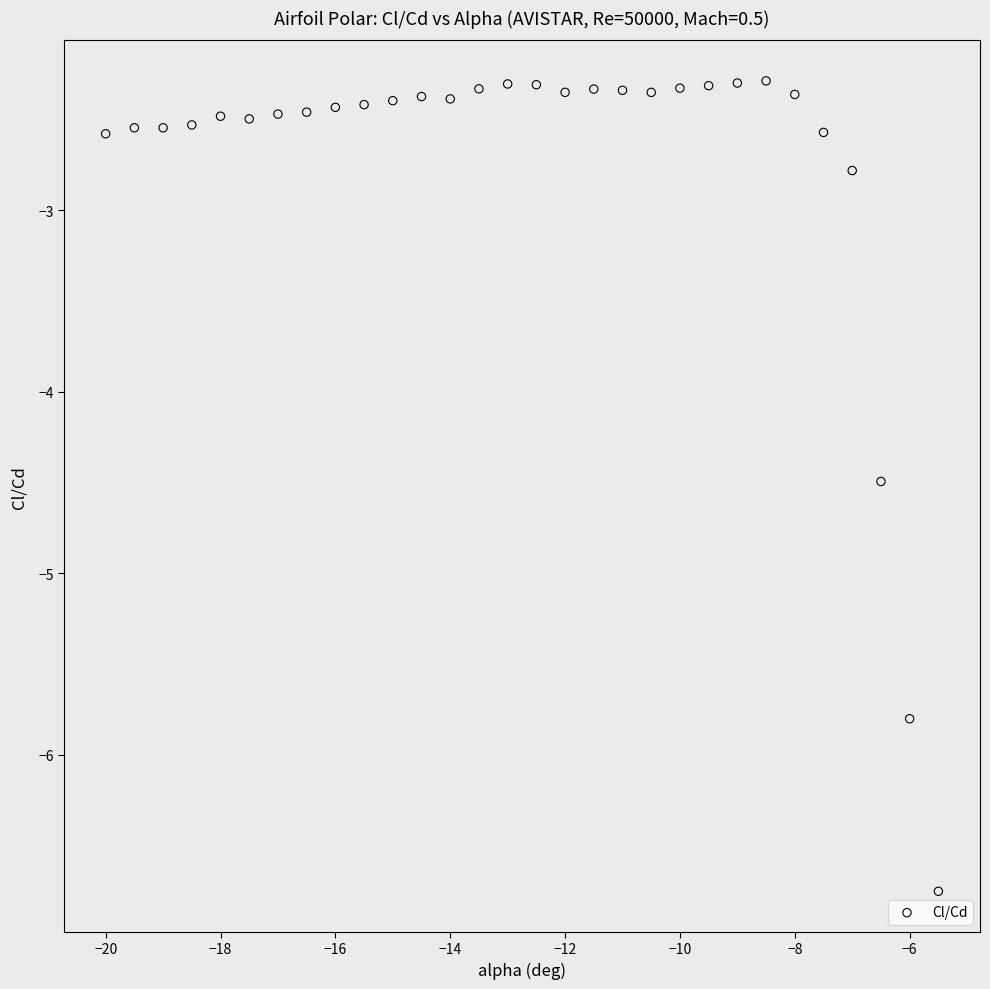

What is the range of X values (max minus min)?

14.5